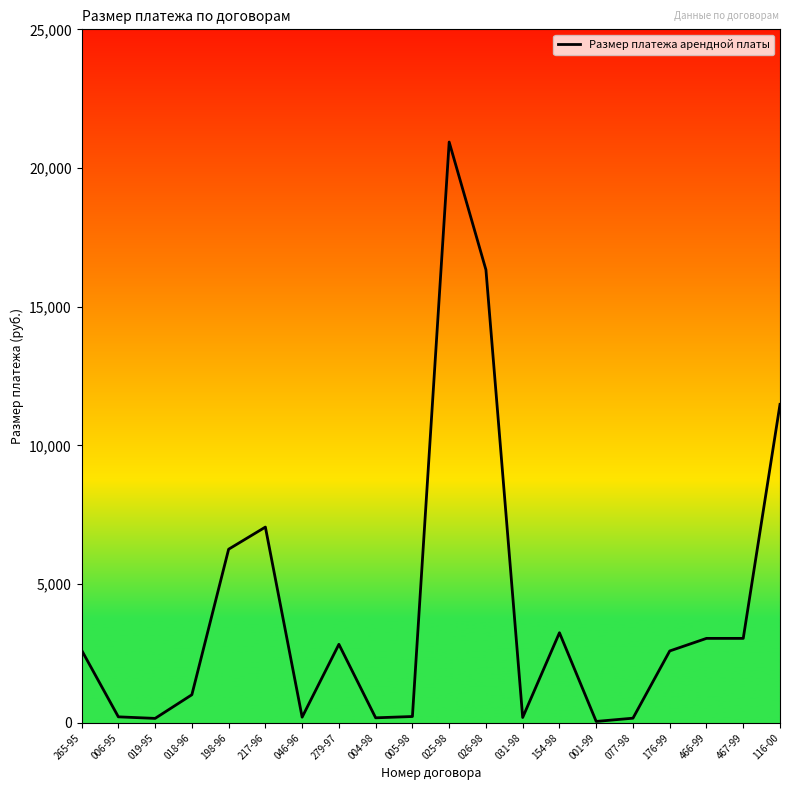

What is the difference between the maximum and second lowest values?

20777.8